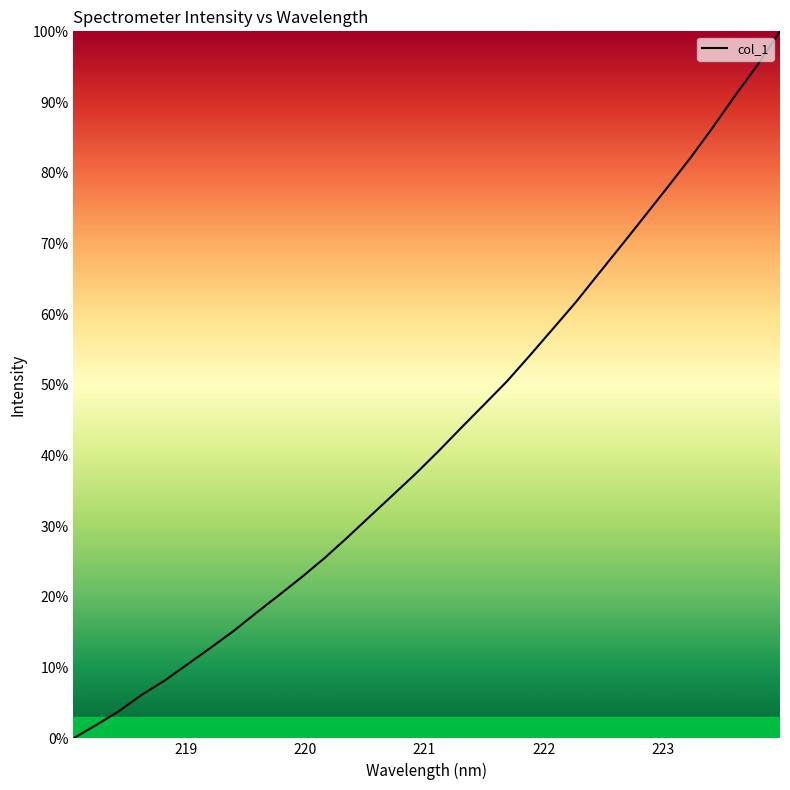

What is the maximum value shown in the chart?

100.0